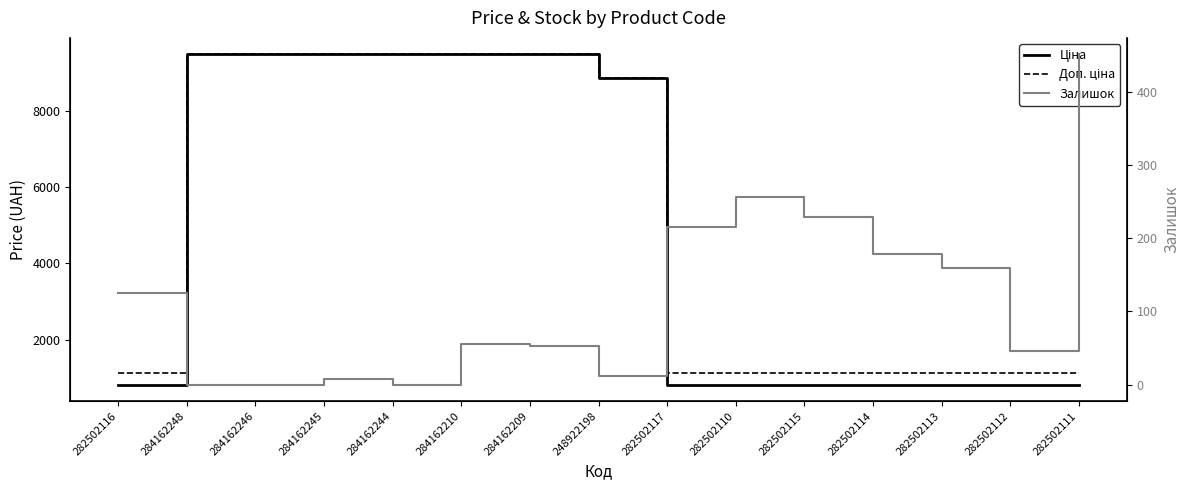

What is the total value across all series at 282502110?

2183.7